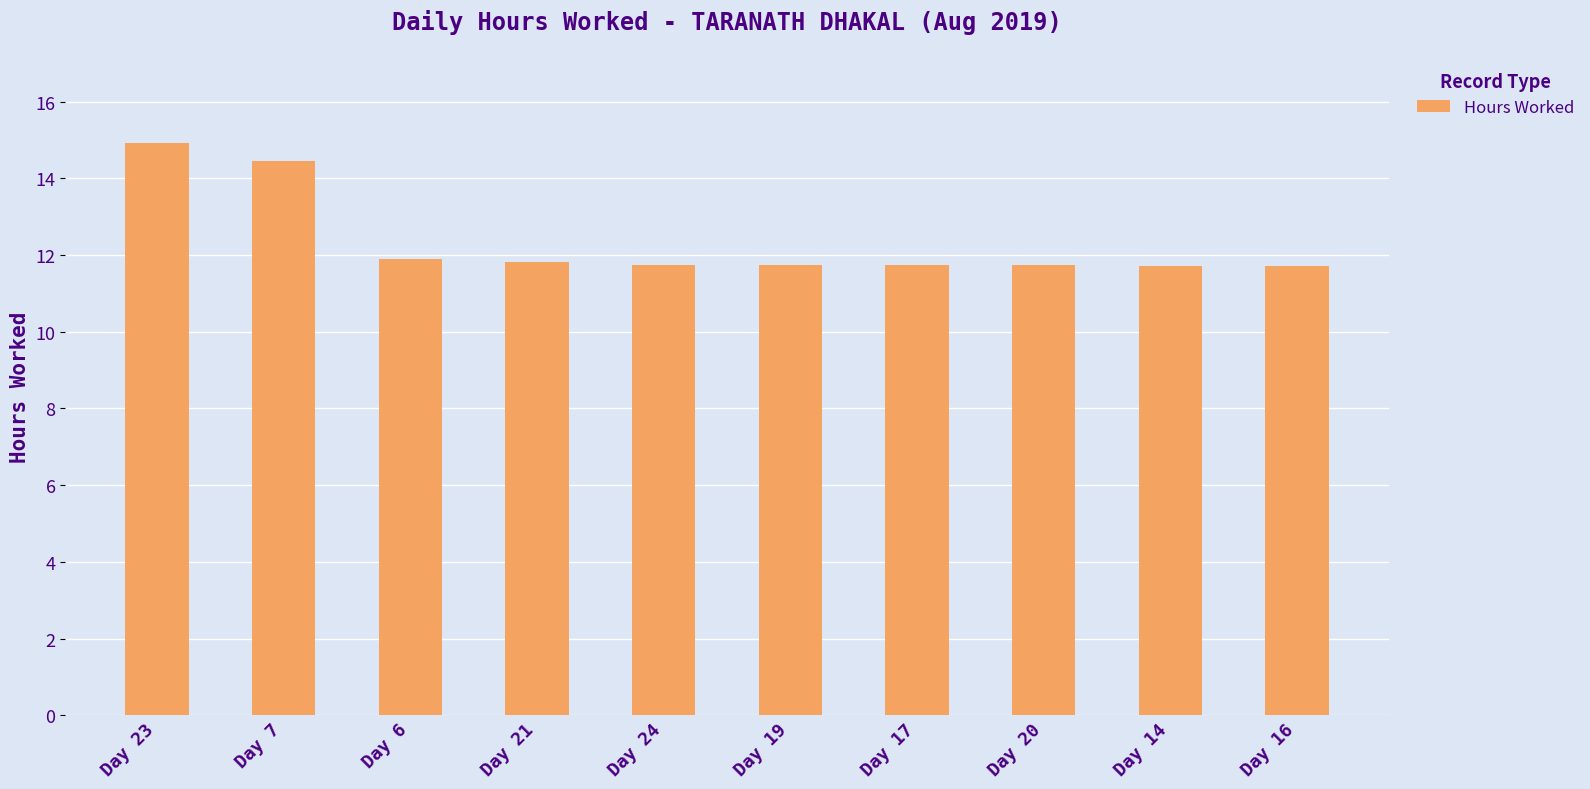

The chart shows a value of 11.7 at Day 14. True or false?

True